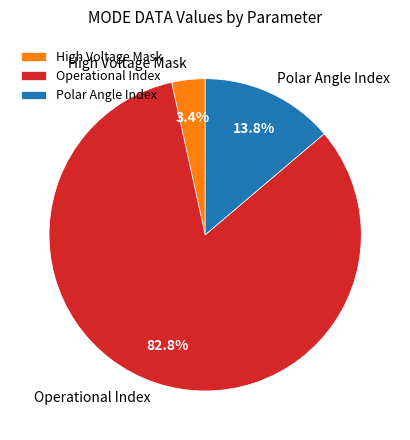

Count the number of slices in the pie.

3